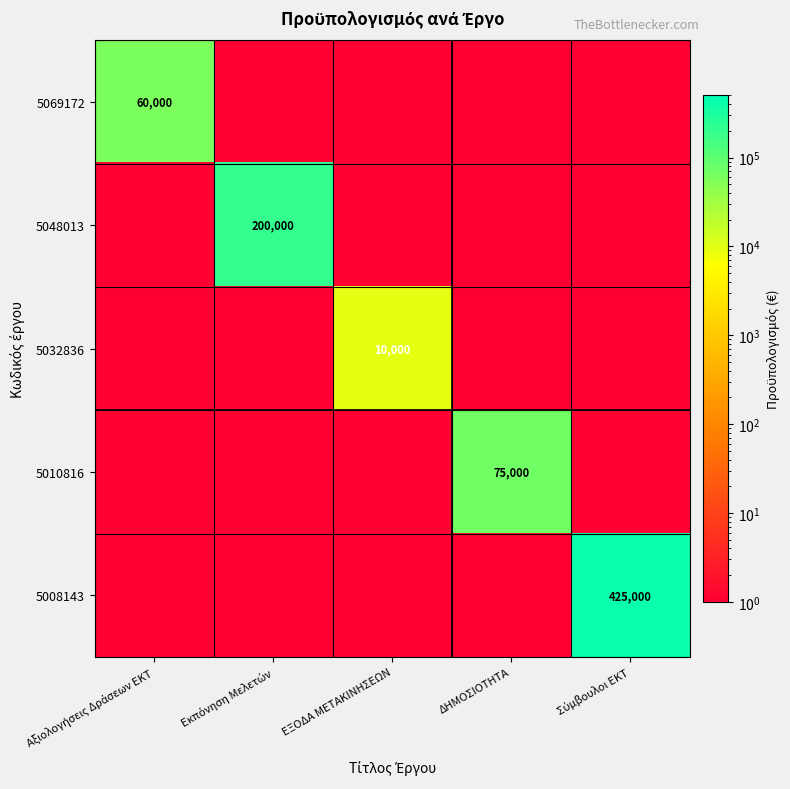

The 5032836 series shows 10000 at ΕΞΟΔΑ ΜΕΤΑΚΙΝΗΣΕΩΝ. True or false?

True